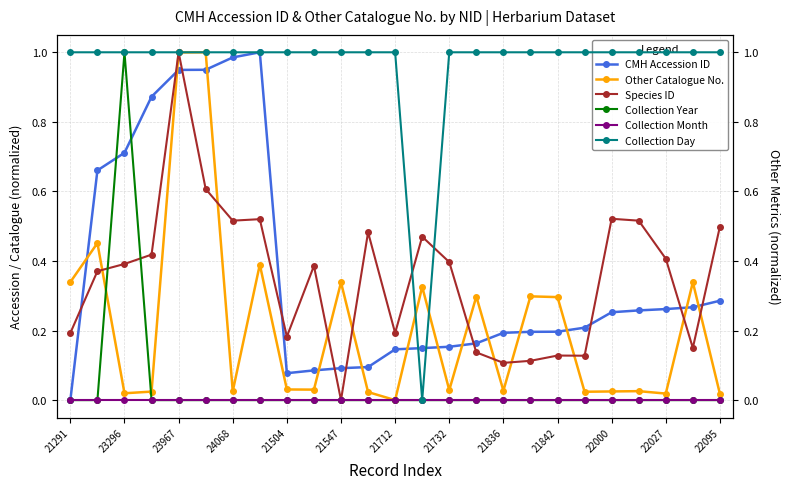

The value of CMH Accession ID at 24068 is 0.5. True or false?

False